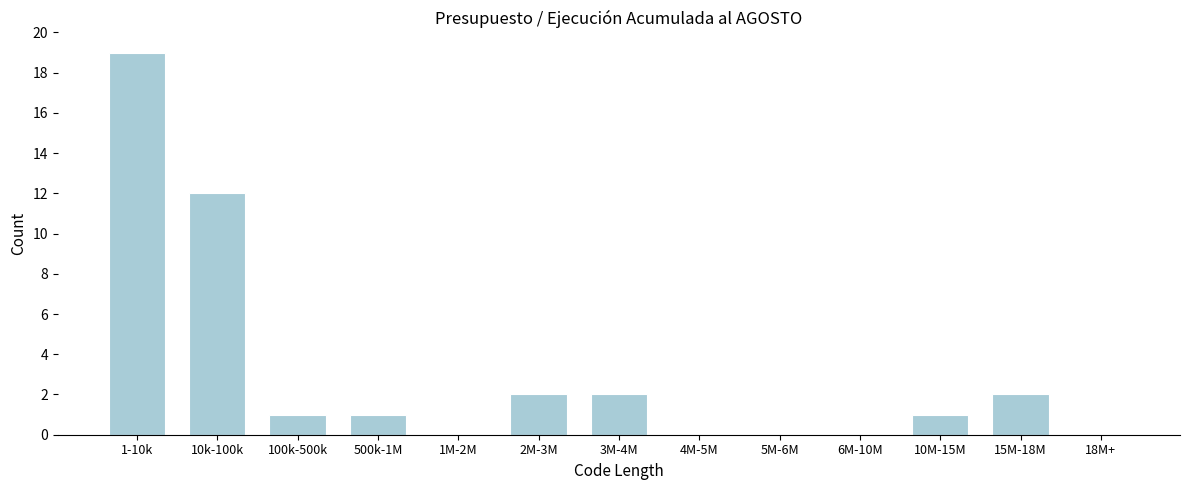

Reading left to right, what are all the values shown in this chart?

1-10k=19	10k-100k=12	100k-500k=1	500k-1M=1	1M-2M=0	2M-3M=2	3M-4M=2	4M-5M=0	5M-6M=0	6M-10M=0	10M-15M=1	15M-18M=2	18M+=0